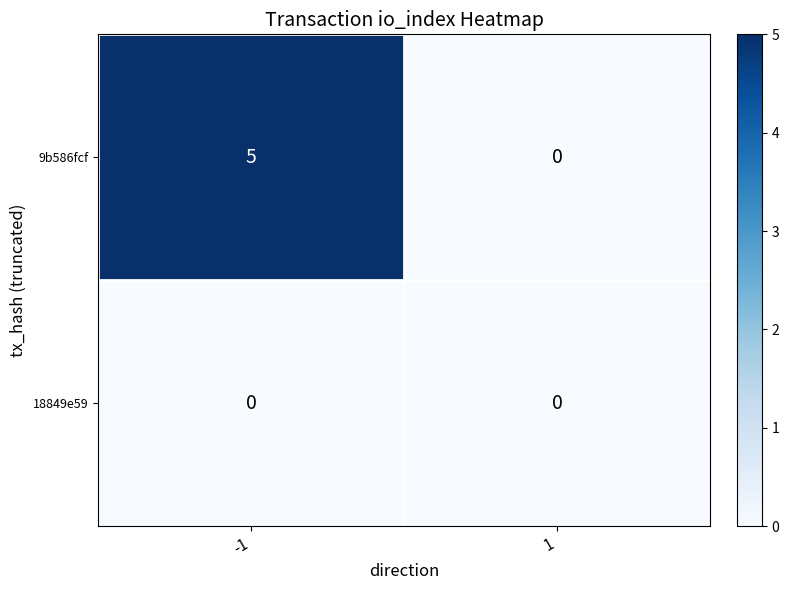

Reading right to left, extract all data points from this chart.

9b586fcf: 1=0	-1=5
18849e59: 1=0	-1=0